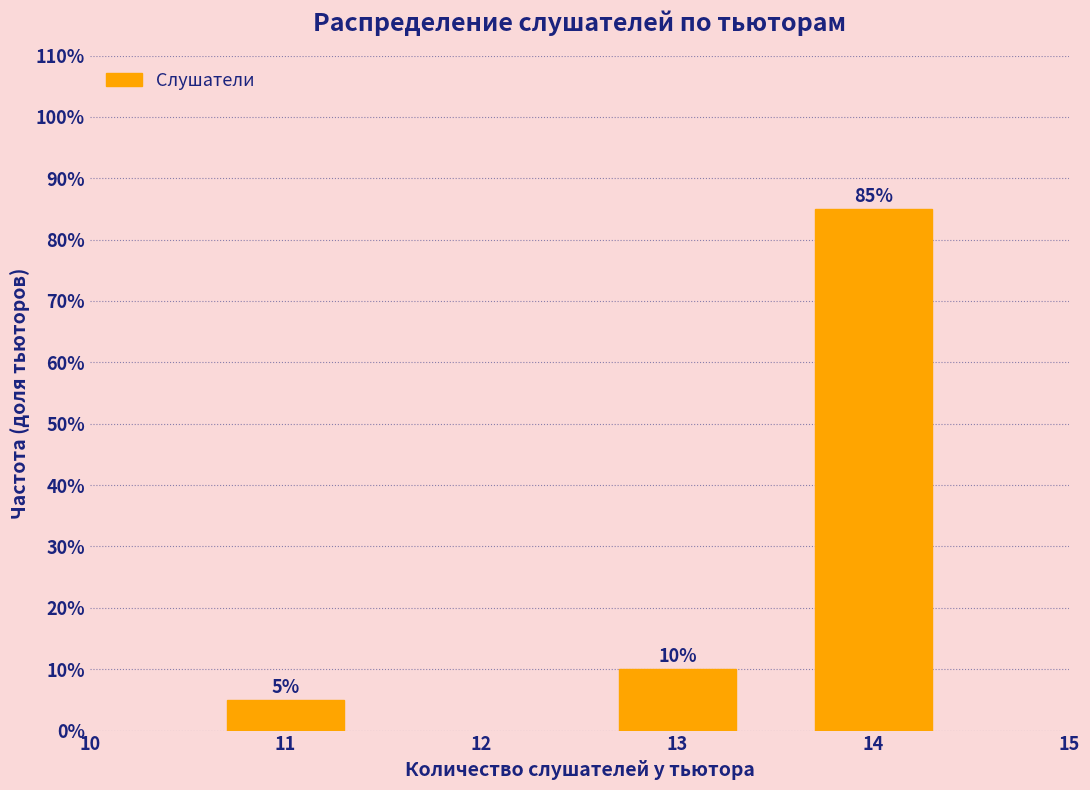

Reading right to left, transcribe all the data shown in this chart.

85	10	5